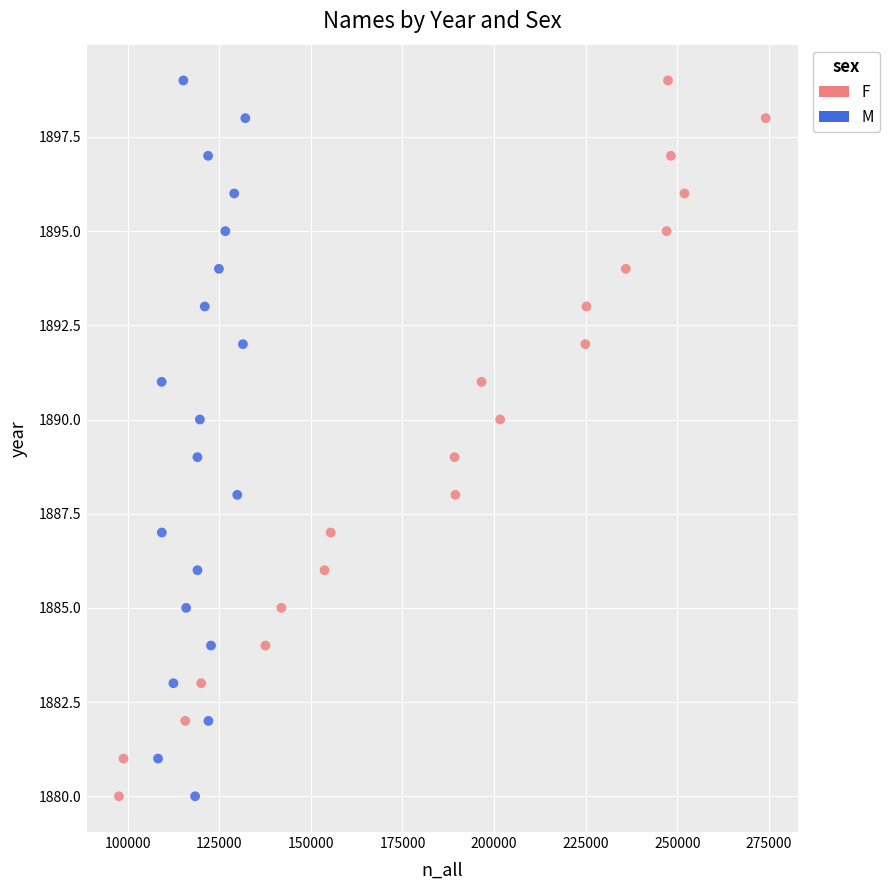

What are all the series names shown in the legend?

F, M